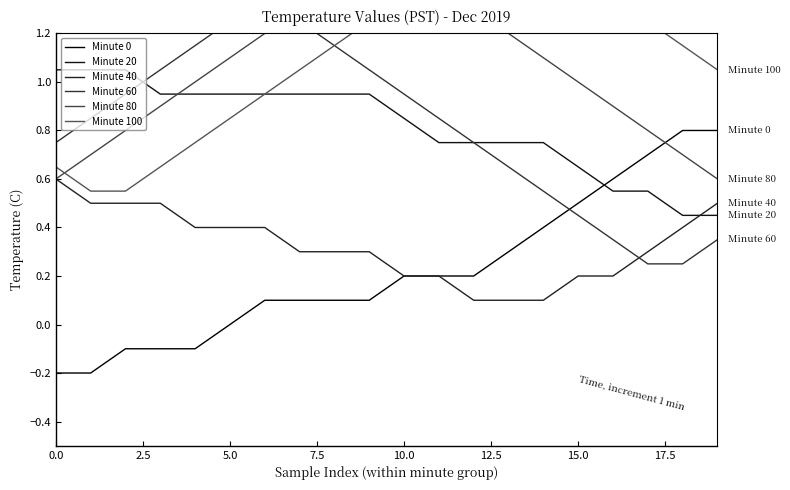

What is the difference between the highest and lowest values at 11?

1.2